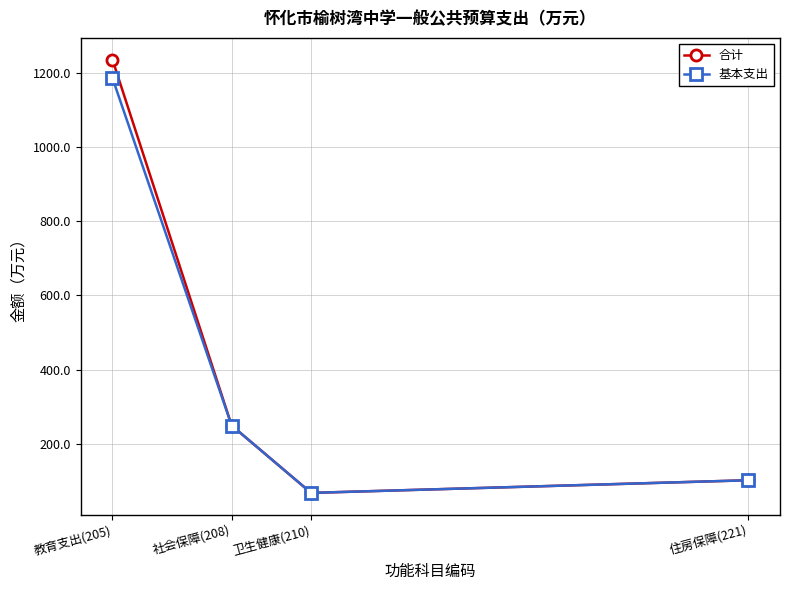

Which series has the largest total across all categories?

合计